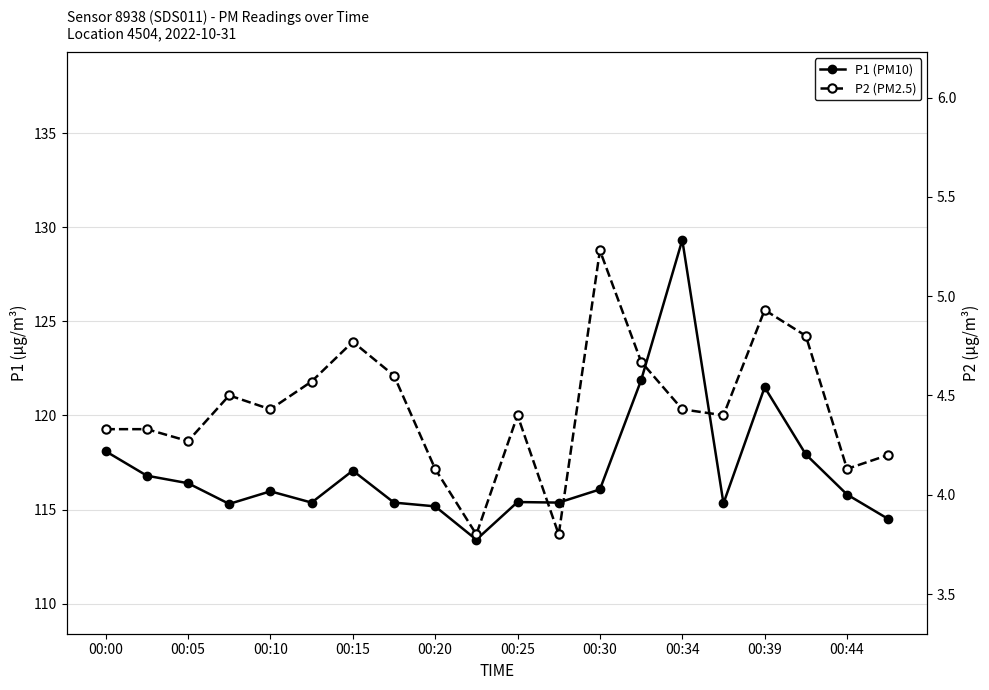

True or false: P2 (PM2.5) and P1 (PM10) intersect in this chart.

False